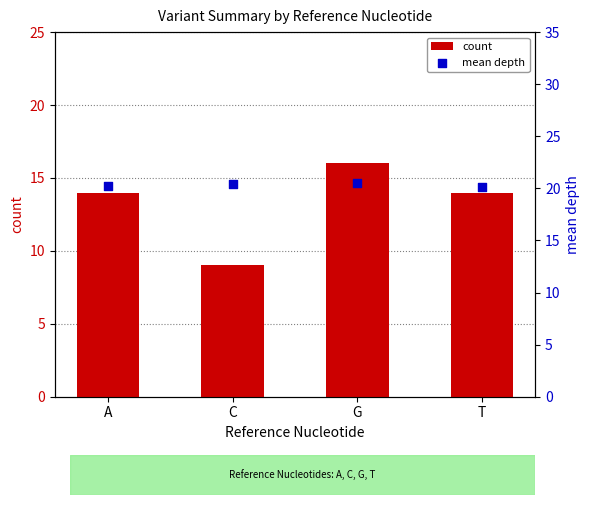

Which series contains the highest Y value?

mean depth